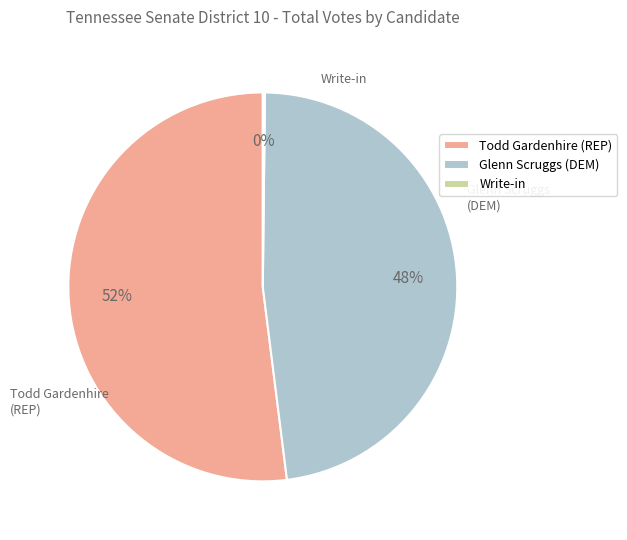

Which slice is the largest?

Todd Gardenhire (REP)